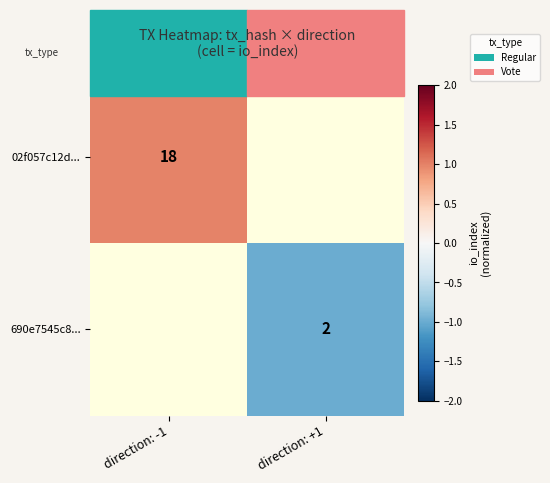

Is the value of 690e7545c8... at direction: +1 greater than the value of 02f057c12d... at direction: -1?

No